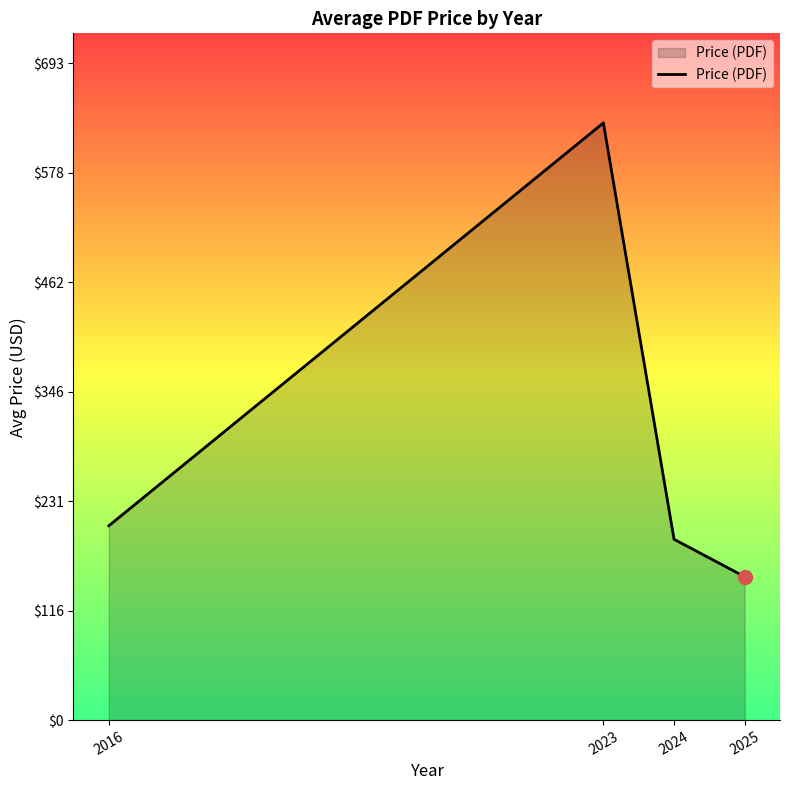

How many lines are shown in the chart?

1